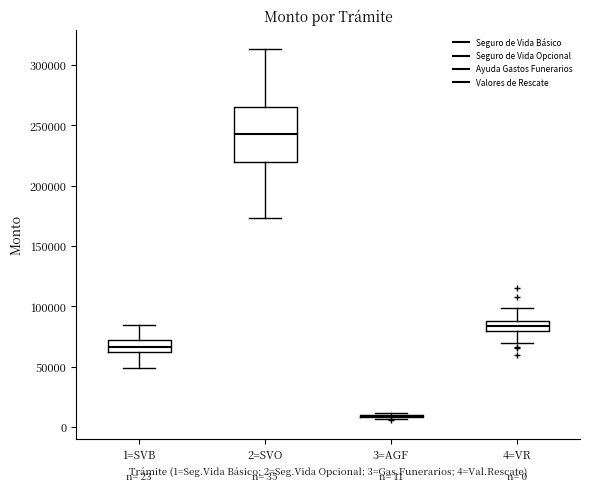

Comparing the boxes themselves (not the whiskers), which one is the tallest?

2=SVO